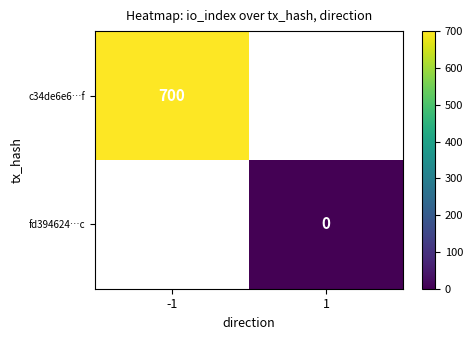

The c34de6e6…f series shows 700 at -1. True or false?

True